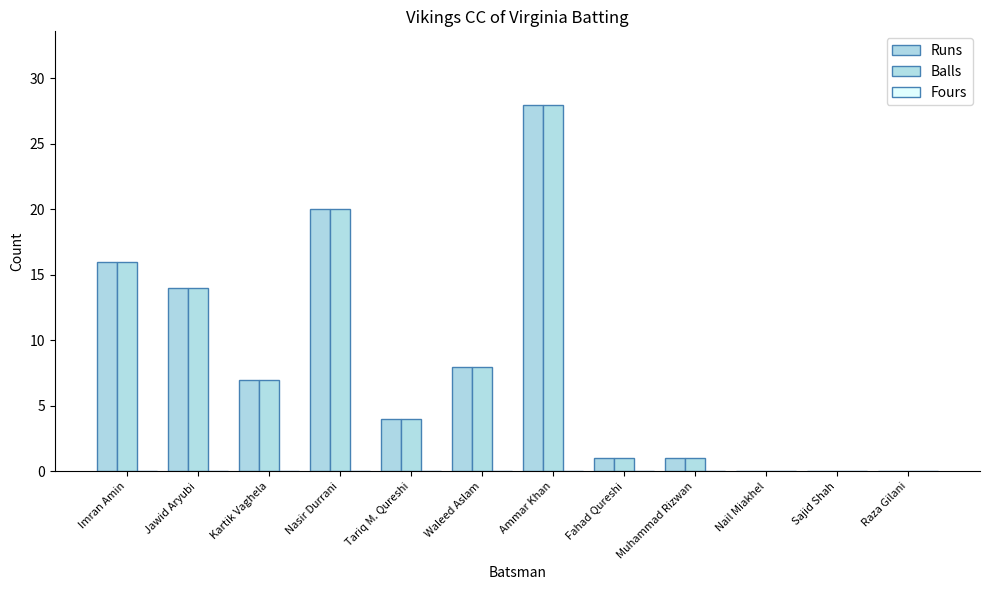

Count the number of data series in this chart.

2